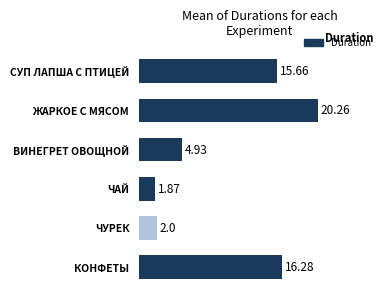

Count the number of data series in this chart.

1